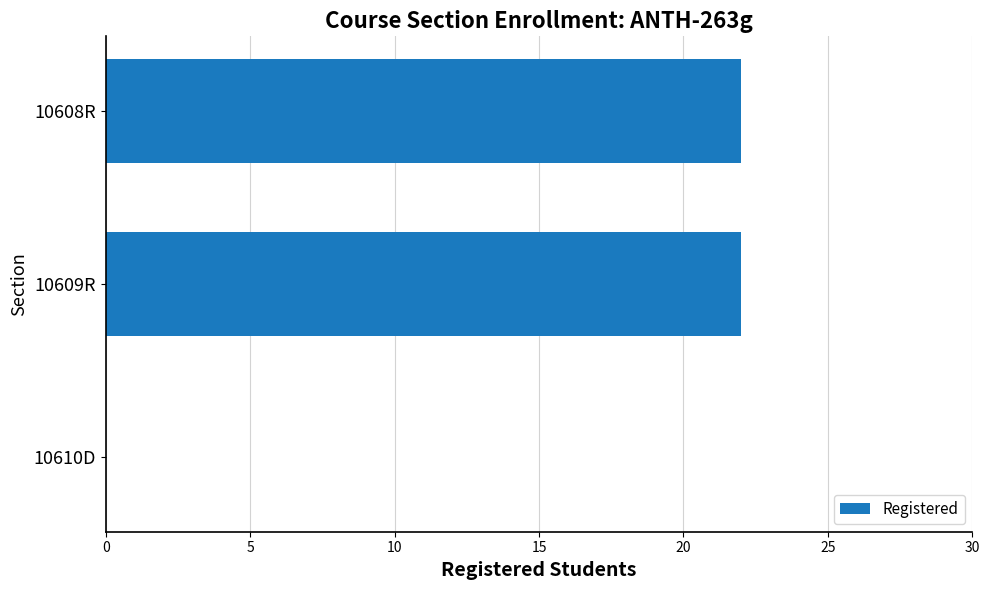

True or false: the data shows 0 at 10610D.

True